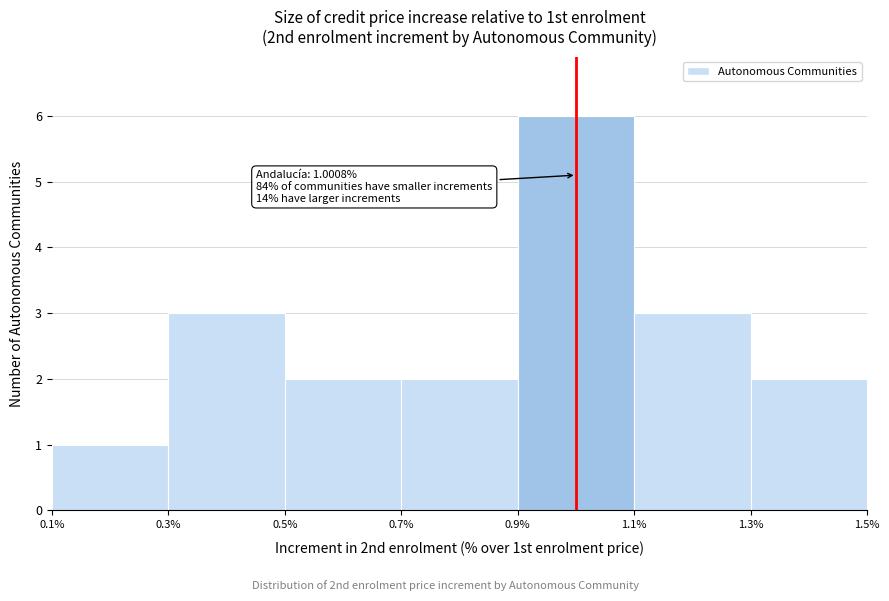

Which range on the x-axis has the tallest bar?

0.9% to 1.1%